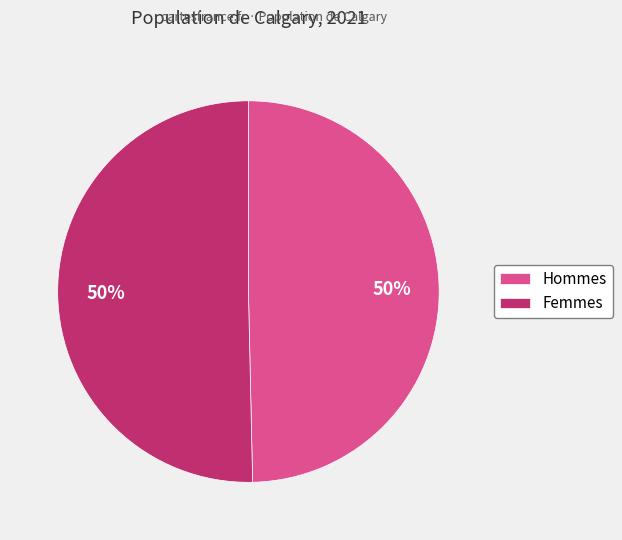

To the nearest percent, what is the average slice percentage?

50%